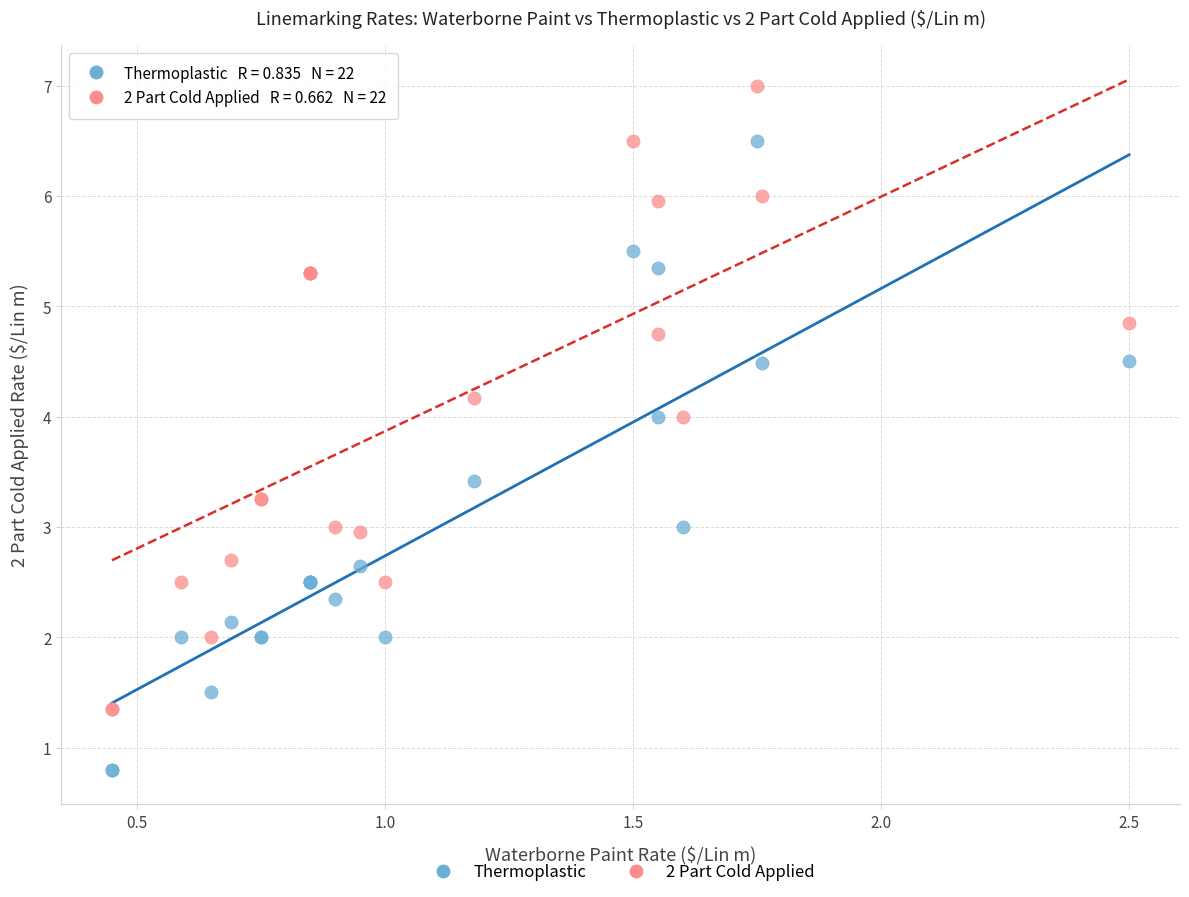

Which series contains the lowest Y value?

Thermoplastic